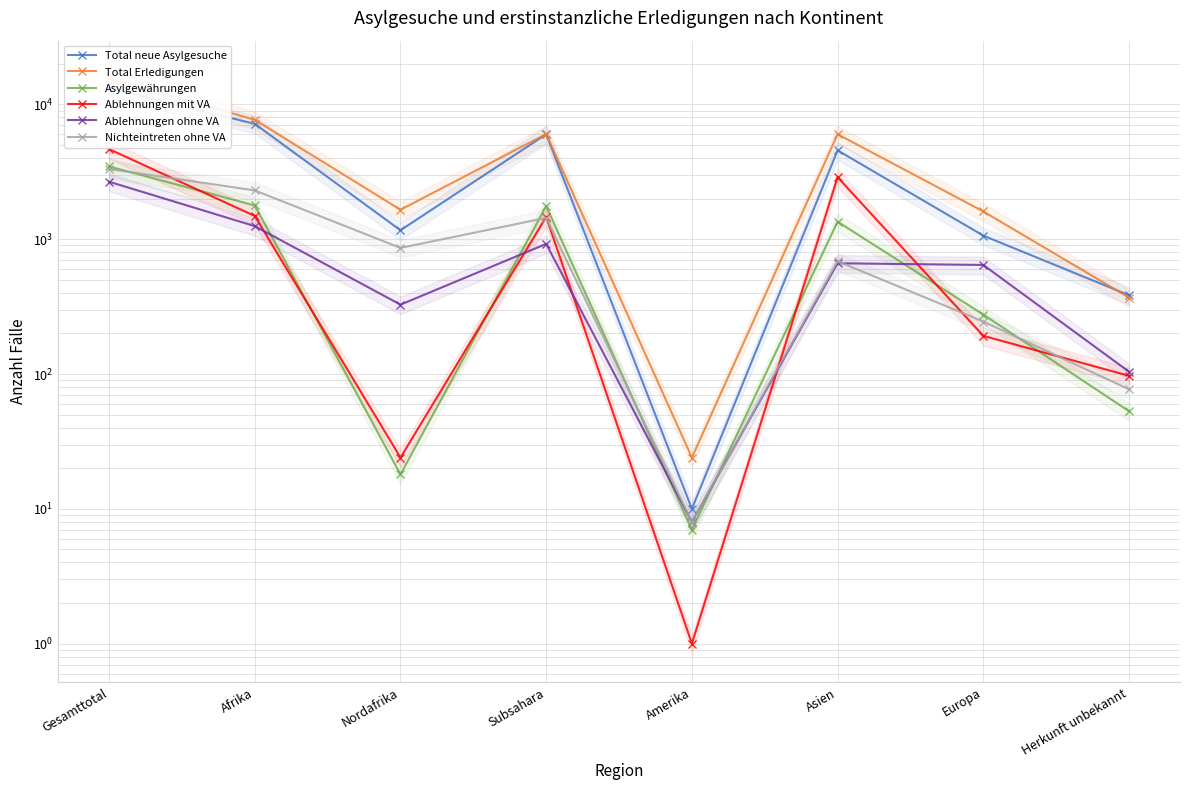

What is the minimum value shown in the chart?

1